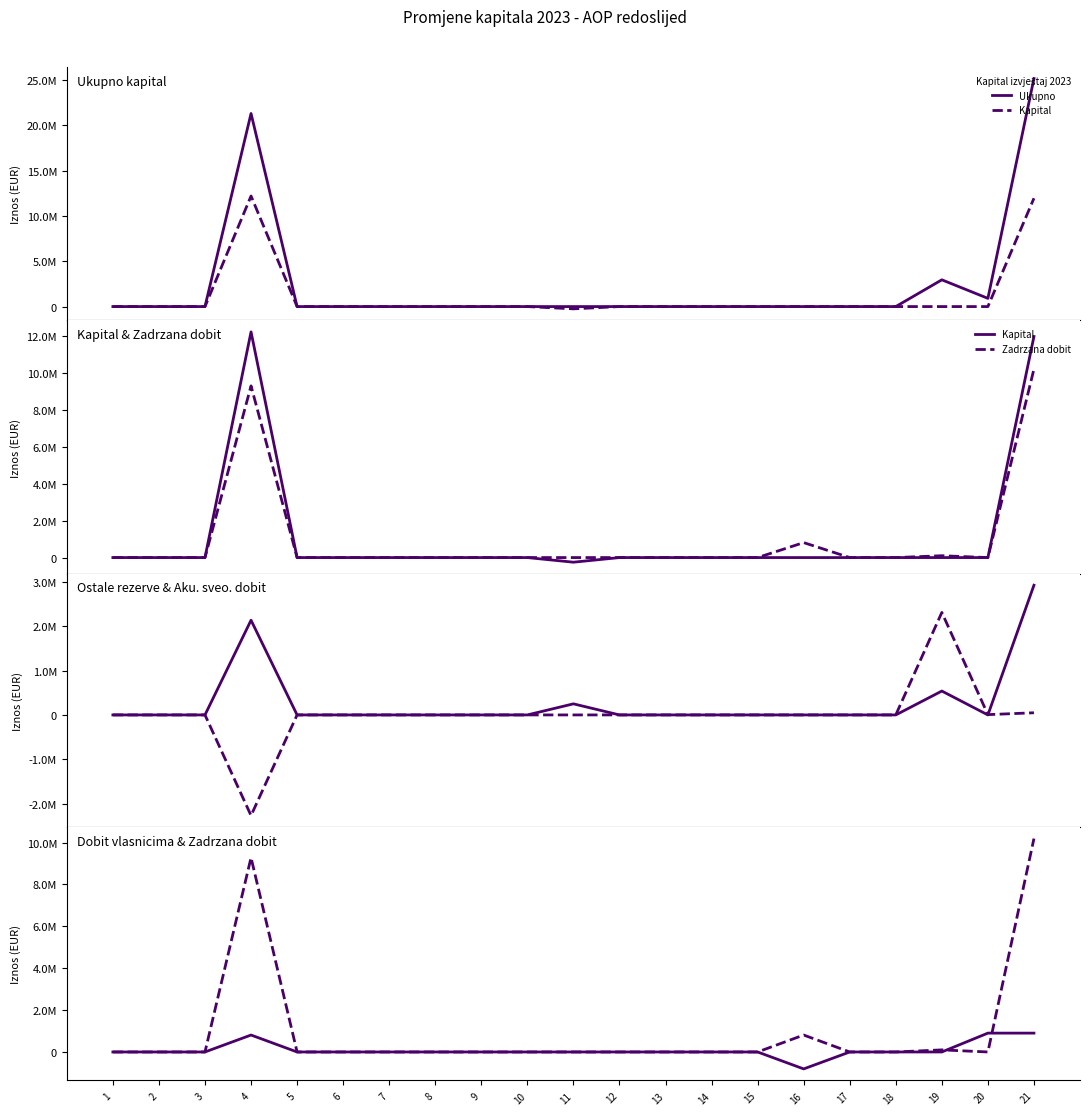

Which series changed the most between 11 and 15?

Kapital